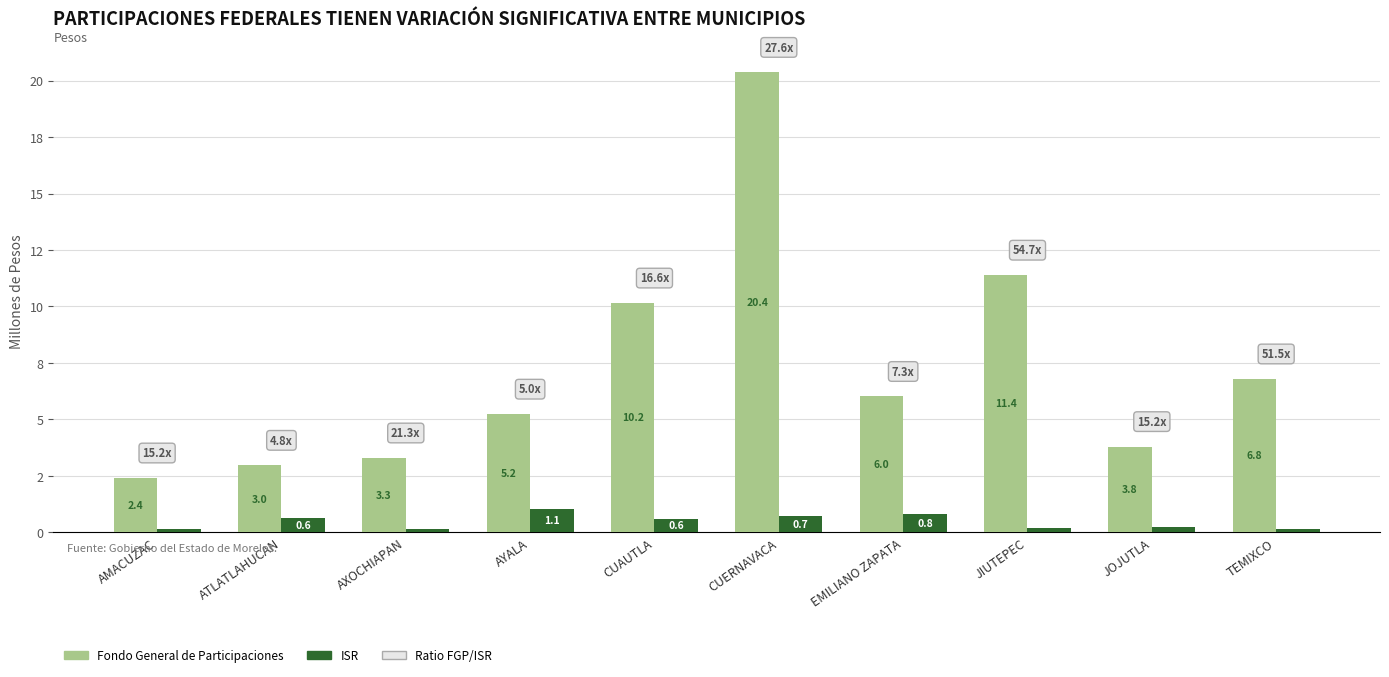

Rank the categories by Fondo General de Participaciones value from lowest to highest.

AMACUZAC, ATLATLAHUCAN, AXOCHIAPAN, JOJUTLA, AYALA, EMILIANO ZAPATA, TEMIXCO, CUAUTLA, JIUTEPEC, CUERNAVACA